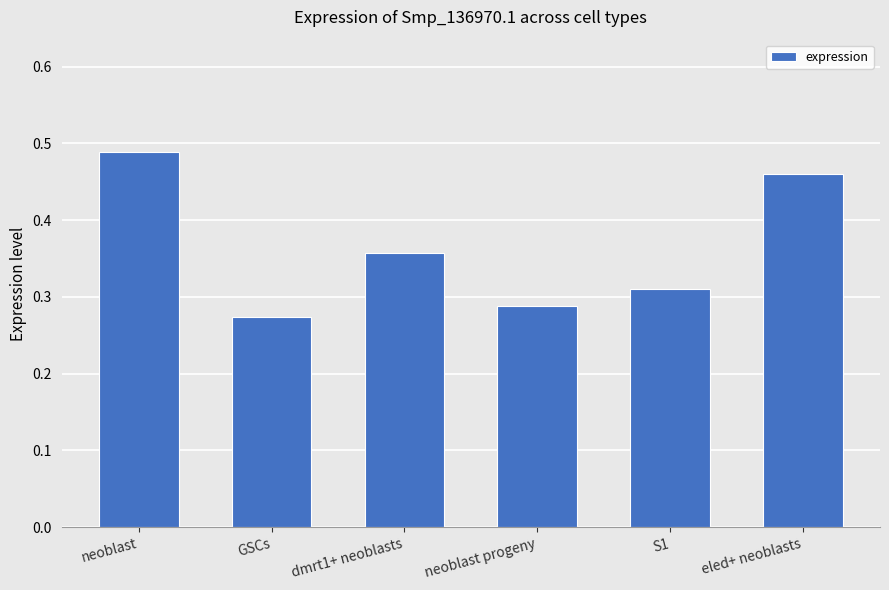

True or false: the data shows 0.6 at eled+ neoblasts.

False